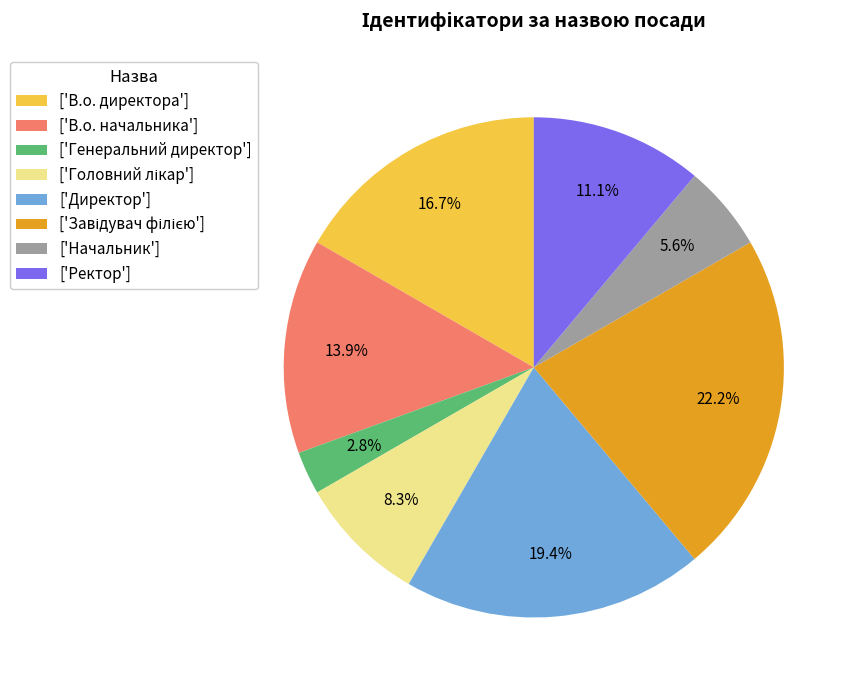

To the nearest percent, what is the difference between the largest and smallest slice percentages?

19%